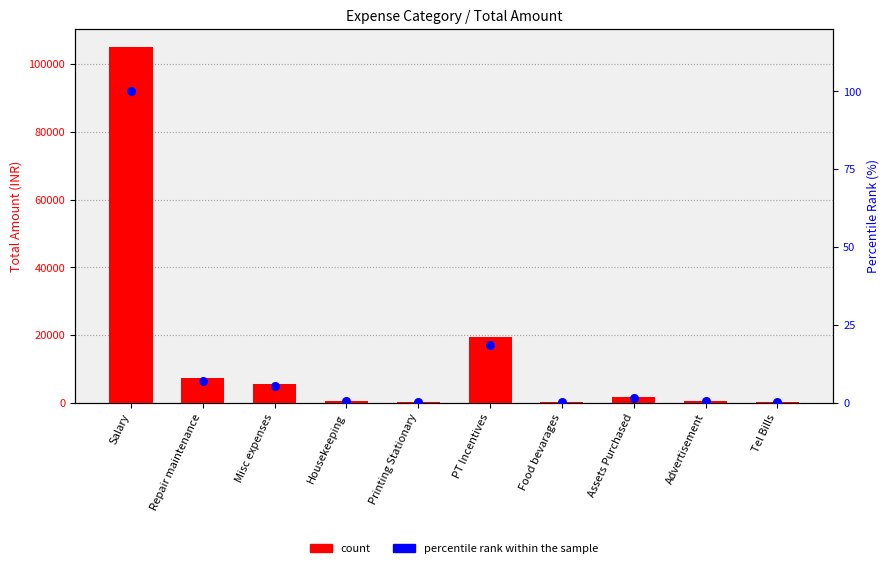

Which series has the largest total across all categories?

count